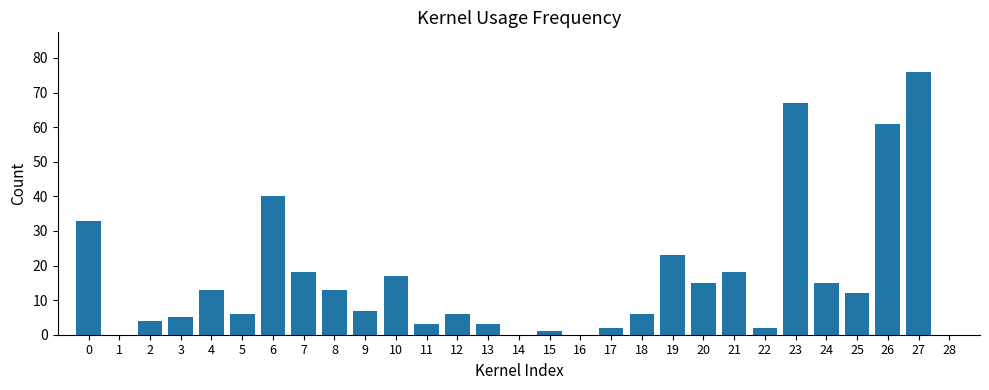

Reading right to left, list all the values displayed in this chart.

28=0	27=76	26=61	25=12	24=15	23=67	22=2	21=18	20=15	19=23	18=6	17=2	16=0	15=1	14=0	13=3	12=6	11=3	10=17	9=7	8=13	7=18	6=40	5=6	4=13	3=5	2=4	1=0	0=33